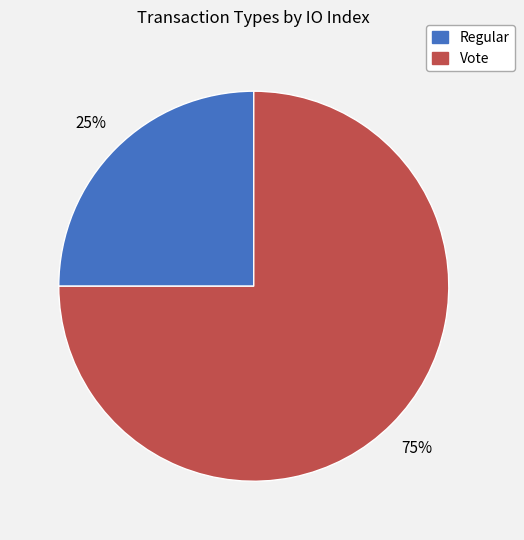

Approximately how many times larger is the value at Vote compared to Regular?

3.0